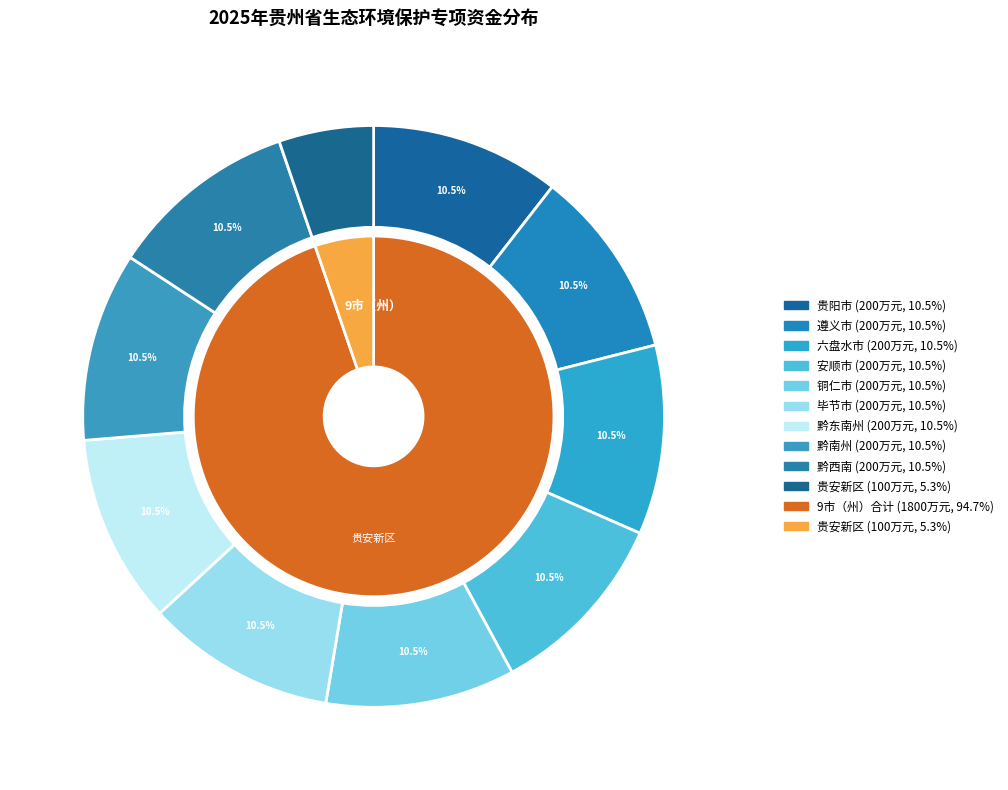

Rank the categories by value from highest to lowest.

贵阳市, 遵义市, 六盘水市, 安顺市, 铜仁市, 毕节市, 黔东南州, 黔南州, 黔西南, 贵安新区